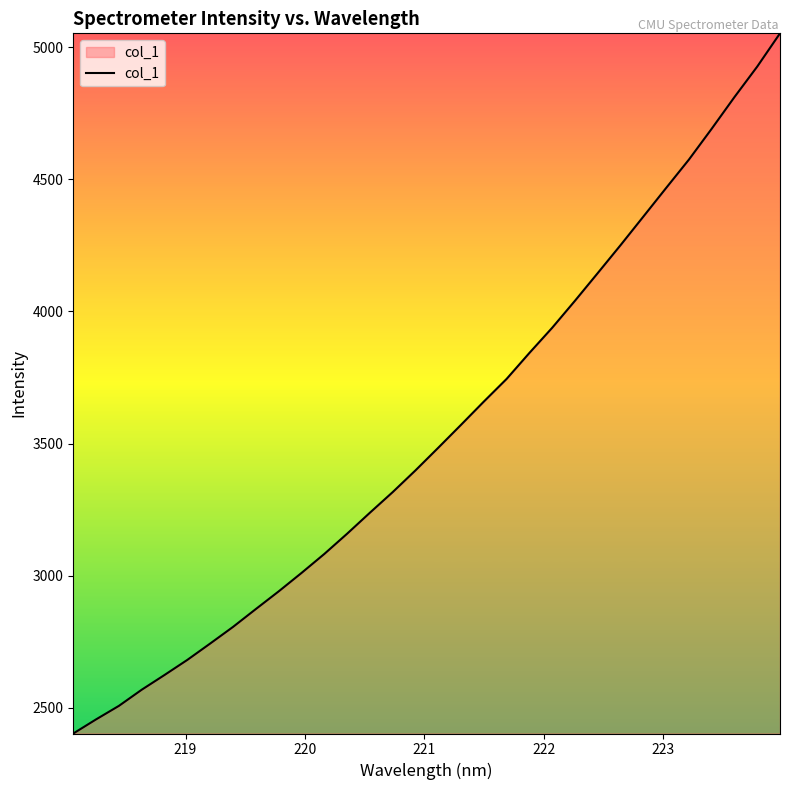

What is the difference between the maximum and minimum values?

2650.1